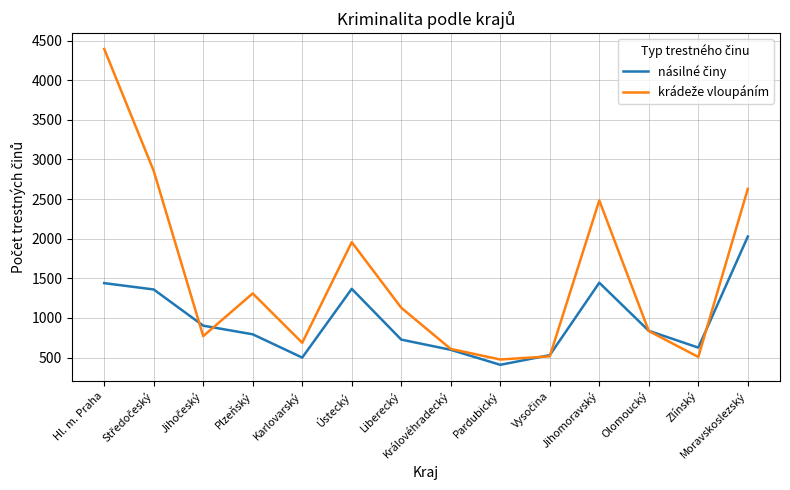

At which category is the sum across all series the highest?

Hl. m. Praha